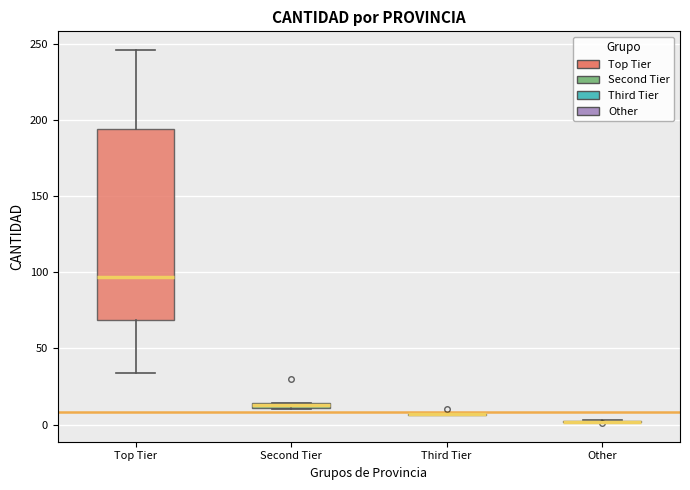

Comparing the boxes themselves (not the whiskers), which one is the tallest?

Top Tier